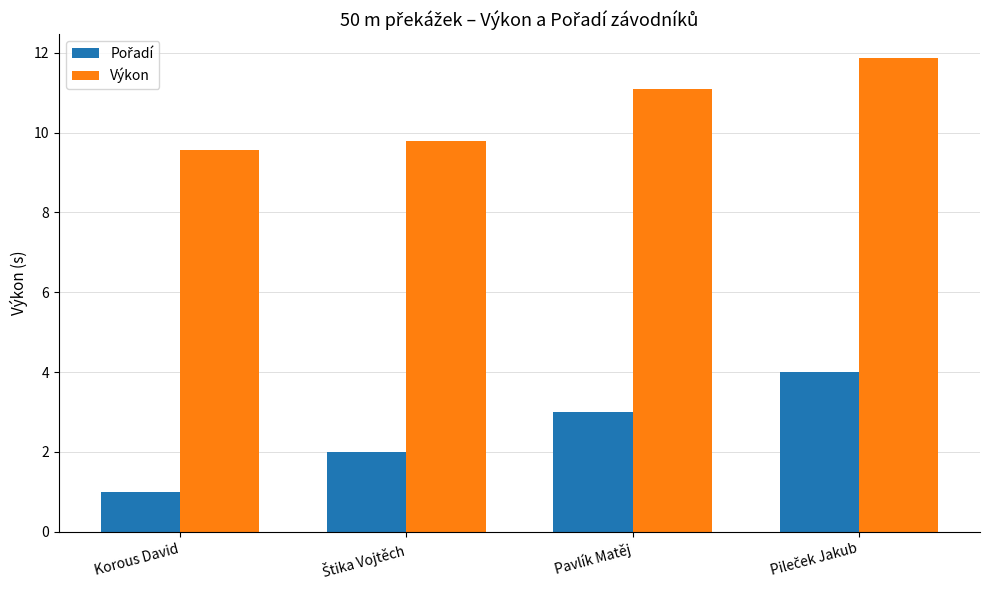

At how many categories does at least one series exceed 7?

4